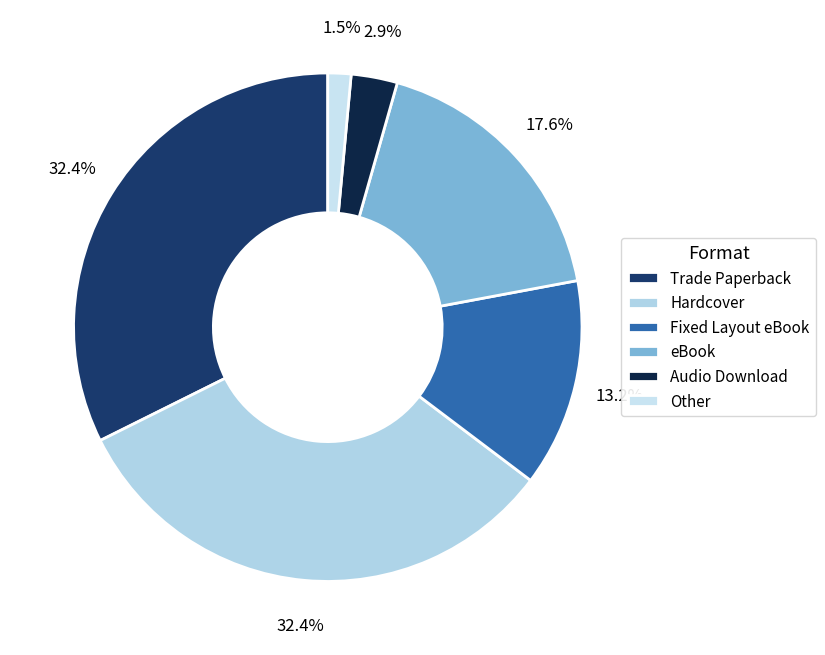

What percentage is the Hardcover slice, to the nearest percent?

32%